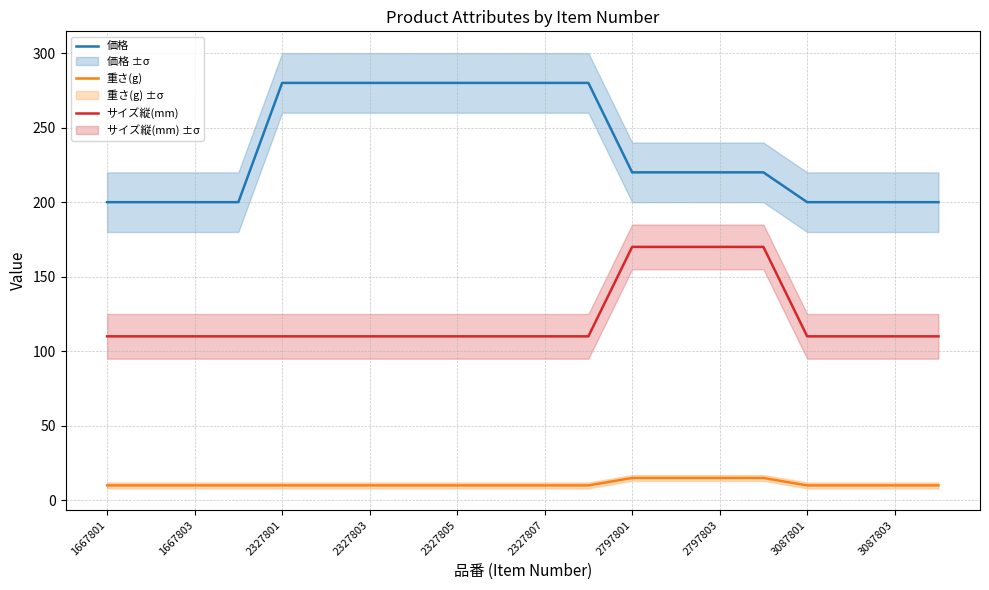

True or false: 価格 and サイズ縦(mm) intersect in this chart.

False